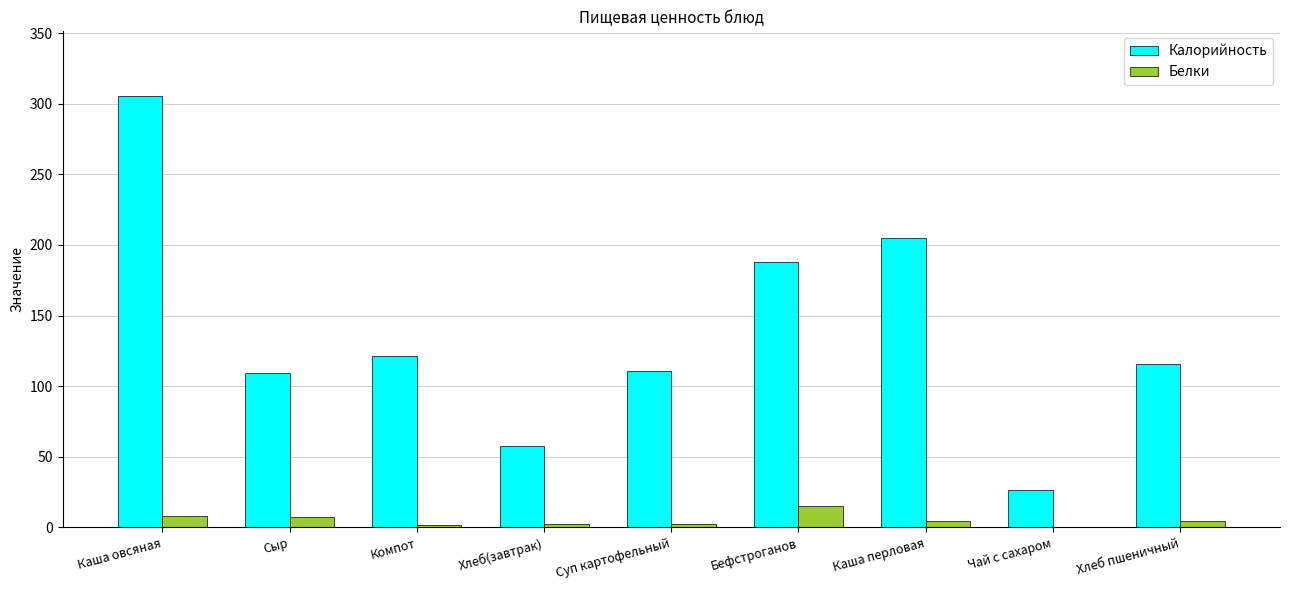

Which series has the largest total across all categories?

Калорийность